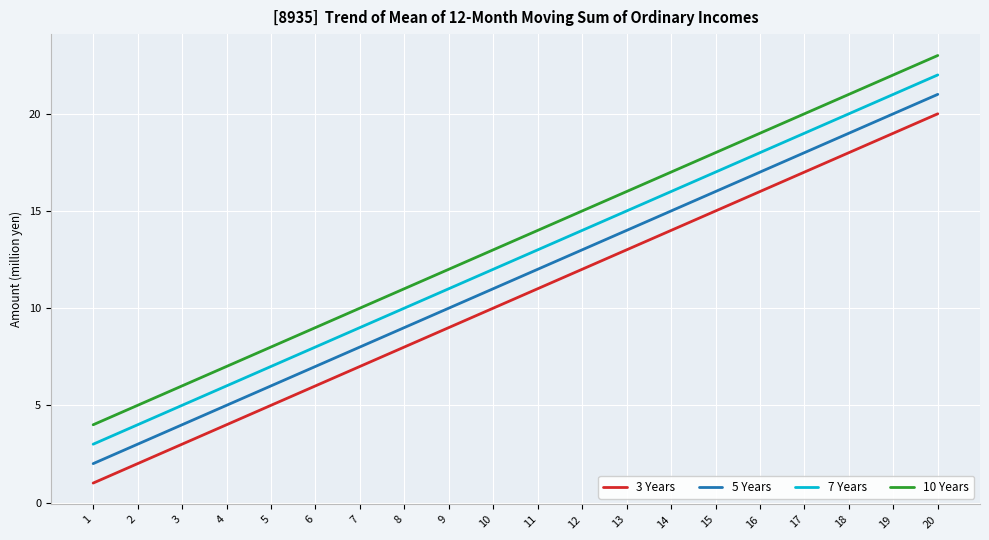

What is the difference between the 10 Years values at 1 and 12?

11